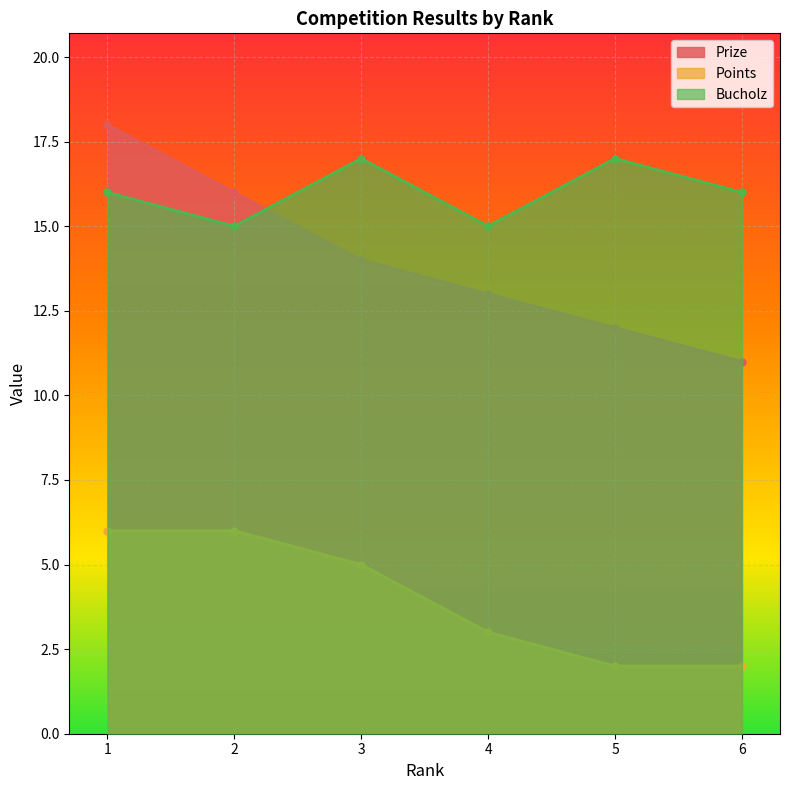

Which has a higher value, 2 or 4?

2